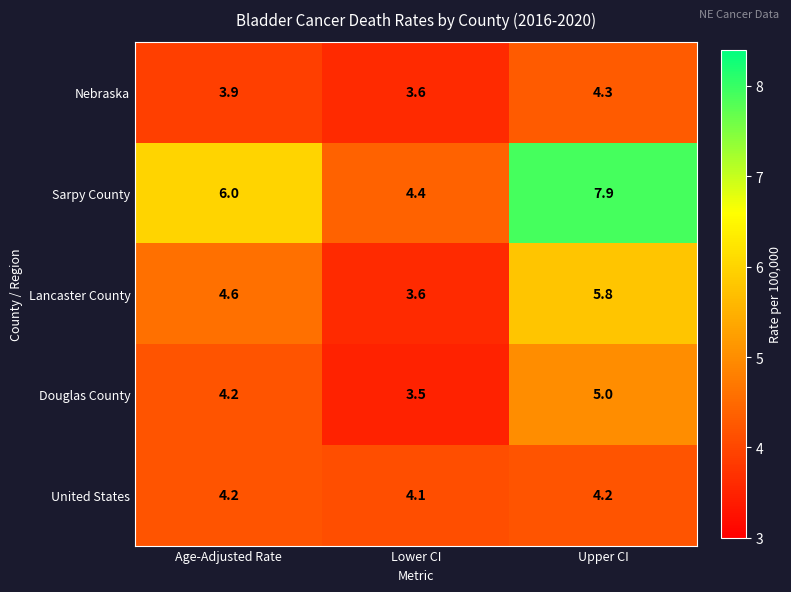

What is the smallest value displayed?

3.5